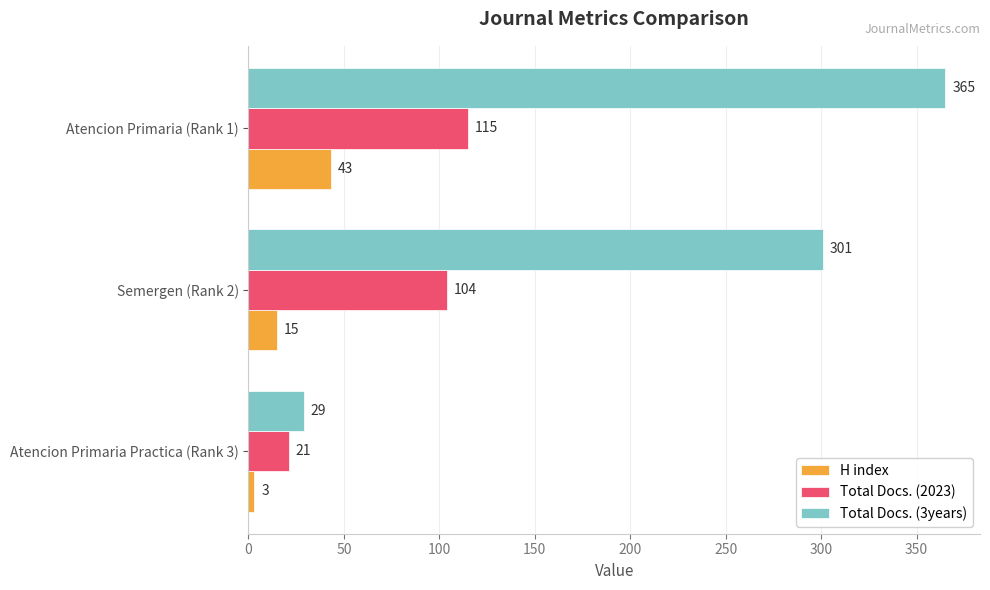

Count the H index values in the range 3 to 43.

3